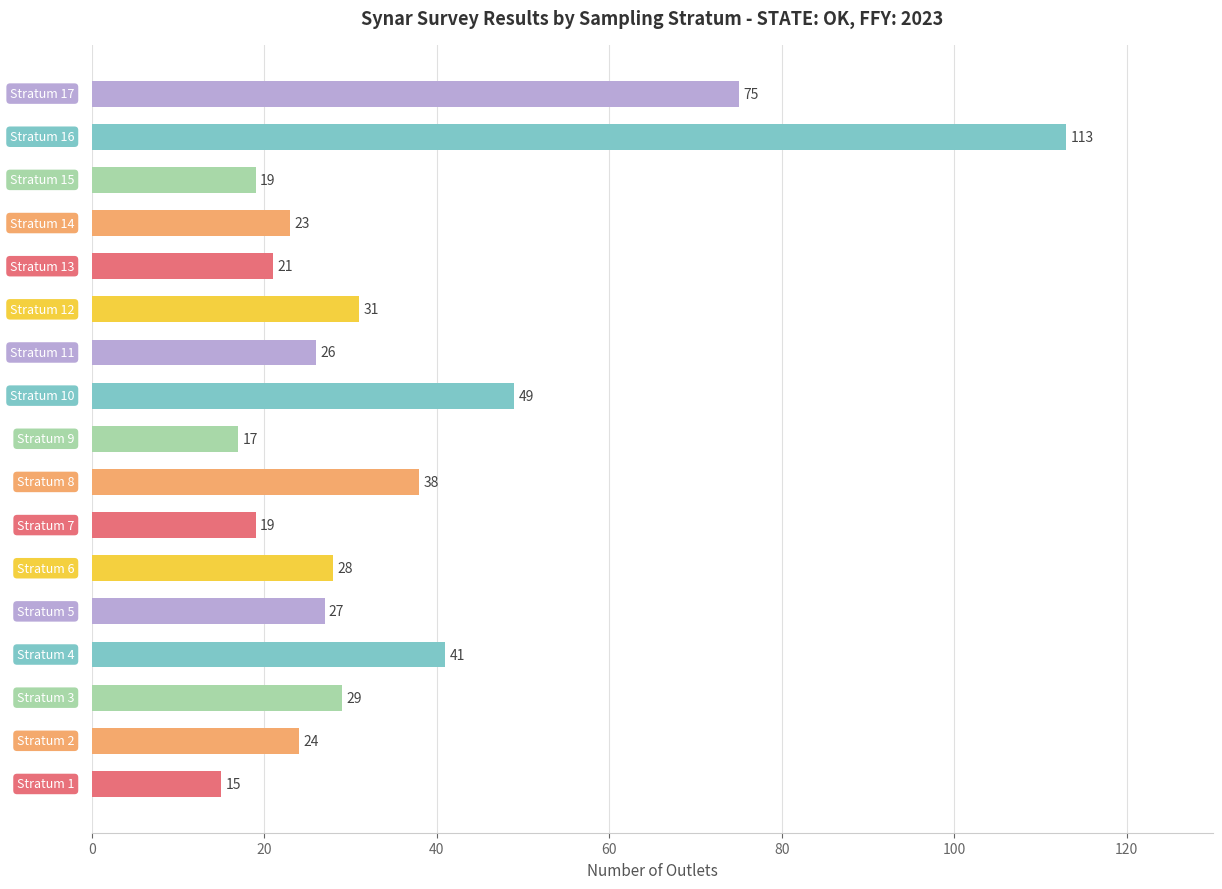

Reading bottom to top, transcribe all the data shown in this chart.

15	24	29	41	27	28	19	38	17	49	26	31	21	23	19	113	75